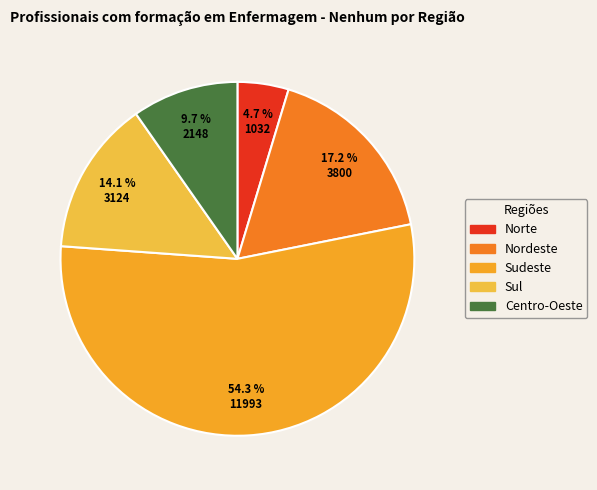

How many slices are in this pie chart?

5